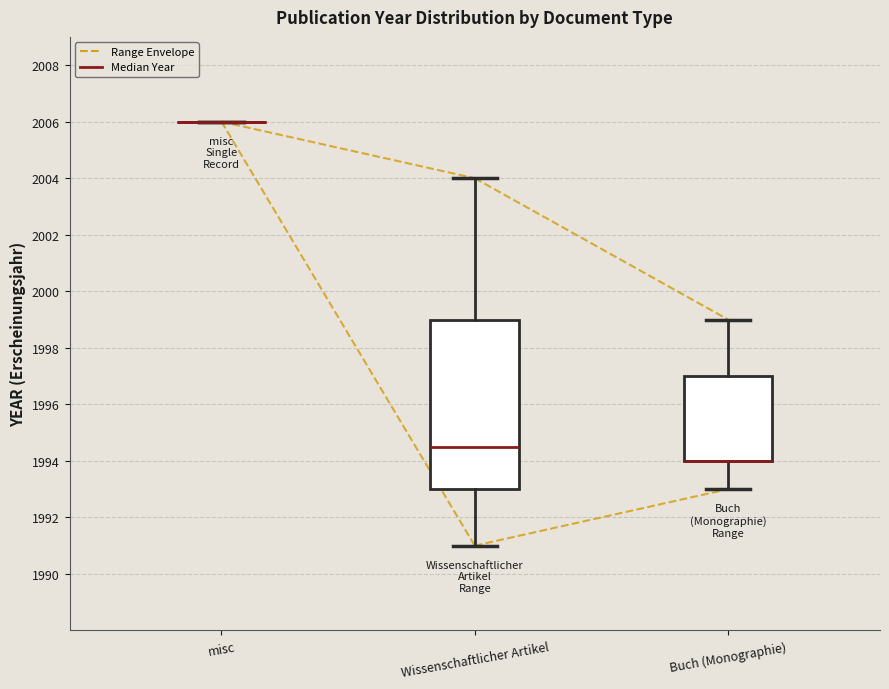

Reading left to right, read every box against the y-axis: the position of its median line, the range the box covers, and the ends of its whiskers. The values are not printed on the chart, so give them approximately, as read against the axis.

misc: box collapsed to a line at 2006.0, whiskers 2006.0 to 2006.0
Wissenschaftlicher Artikel: median 1994.6, box 1993.0 to 1999.0, whiskers 1991.0 to 2004.0
Buch (Monographie): median 1994.0 (drawn on the box's lower edge), box 1994.0 to 1997.0, whiskers 1993.0 to 1999.0